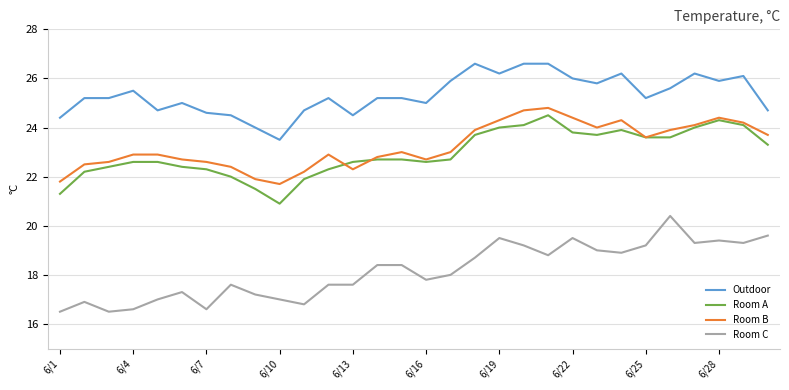

True or false: Room B and Room C cross at least once.

False